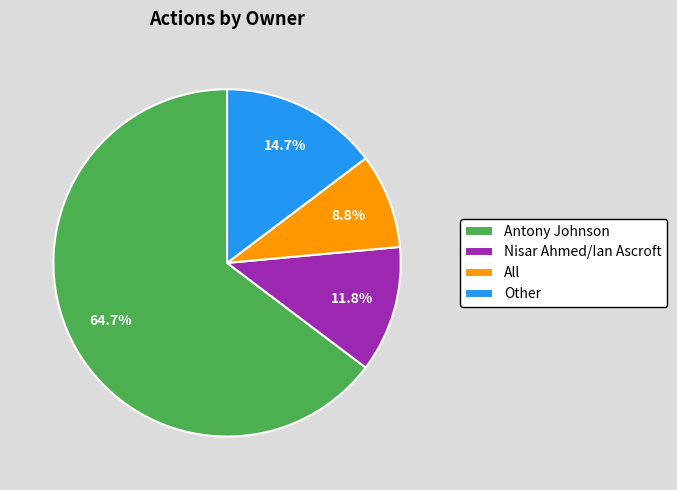

Rank the categories by value from lowest to highest.

All, Nisar Ahmed/Ian Ascroft, Other, Antony Johnson